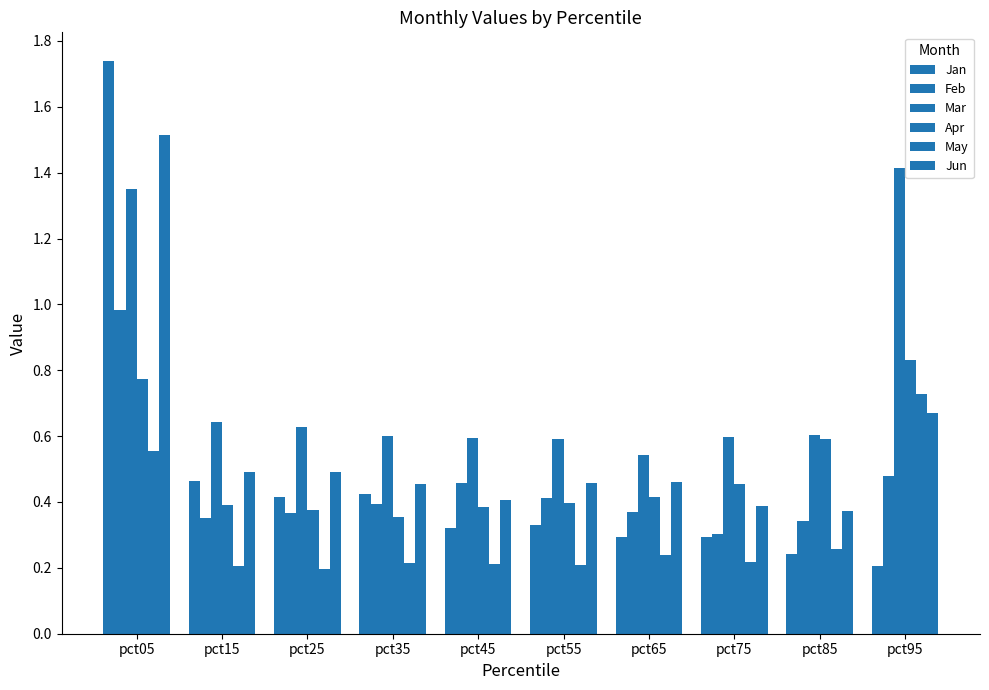

How many bars are there in total?

60